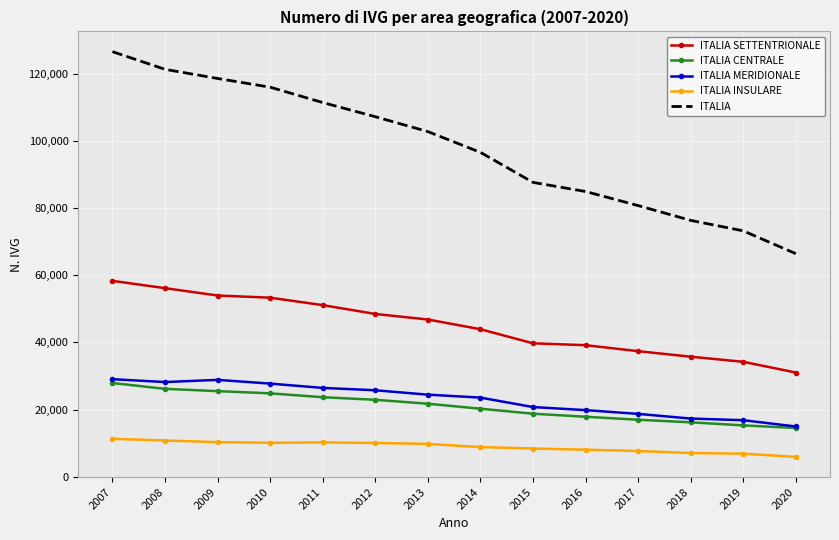

Which series has the largest total across all categories?

ITALIA